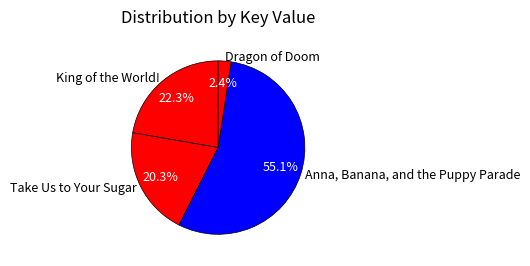

Is there any slice that represents more than half of the pie?

Yes